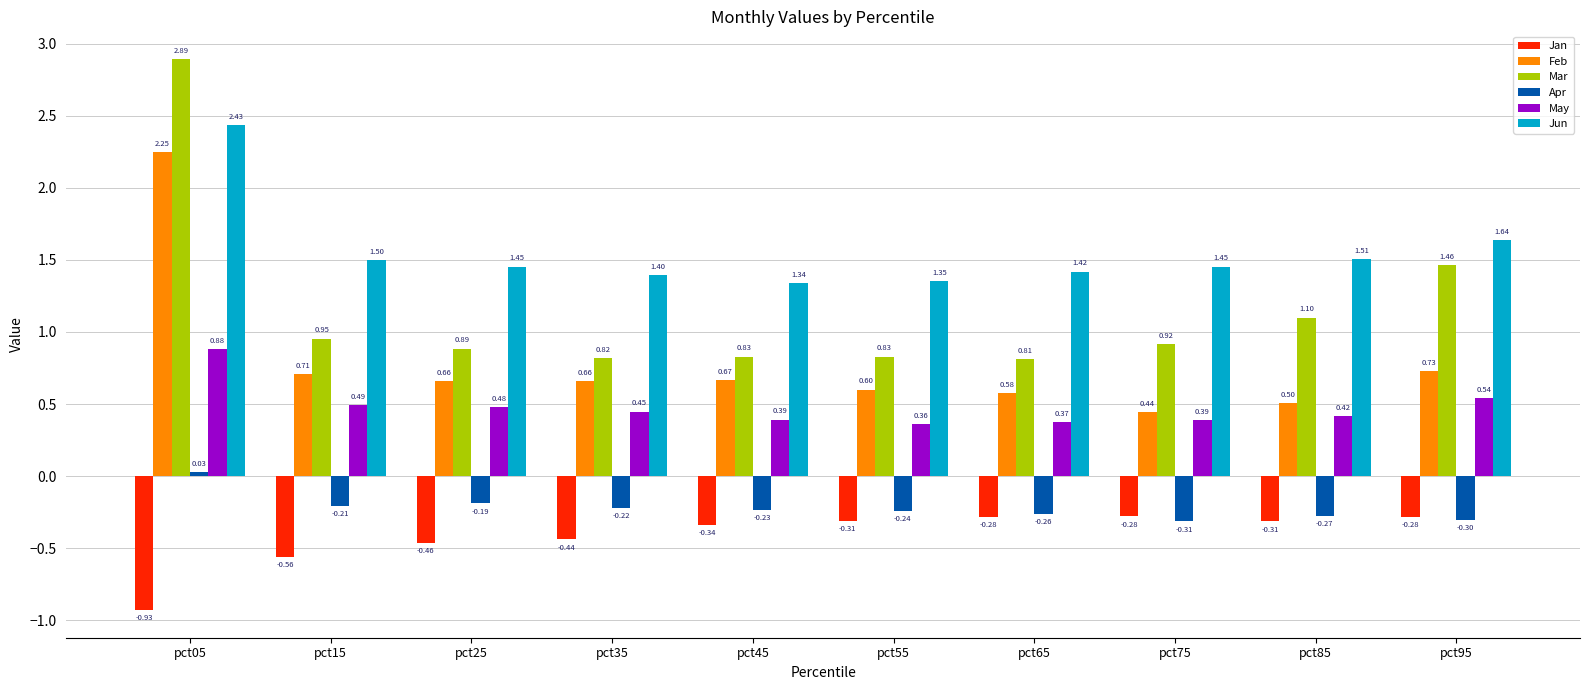

What is the approximate value of Apr at pct95?

-0.3